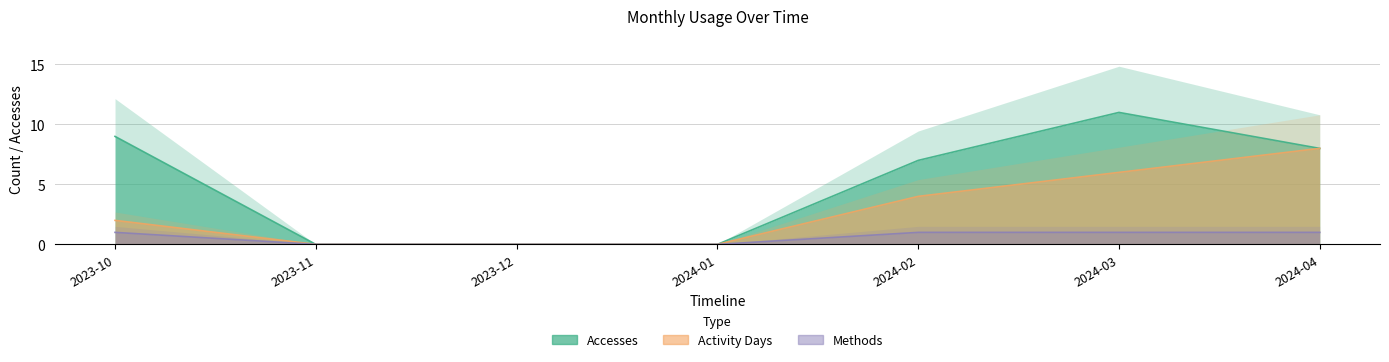

At which label does Activity Days reach its minimum?

2023-11